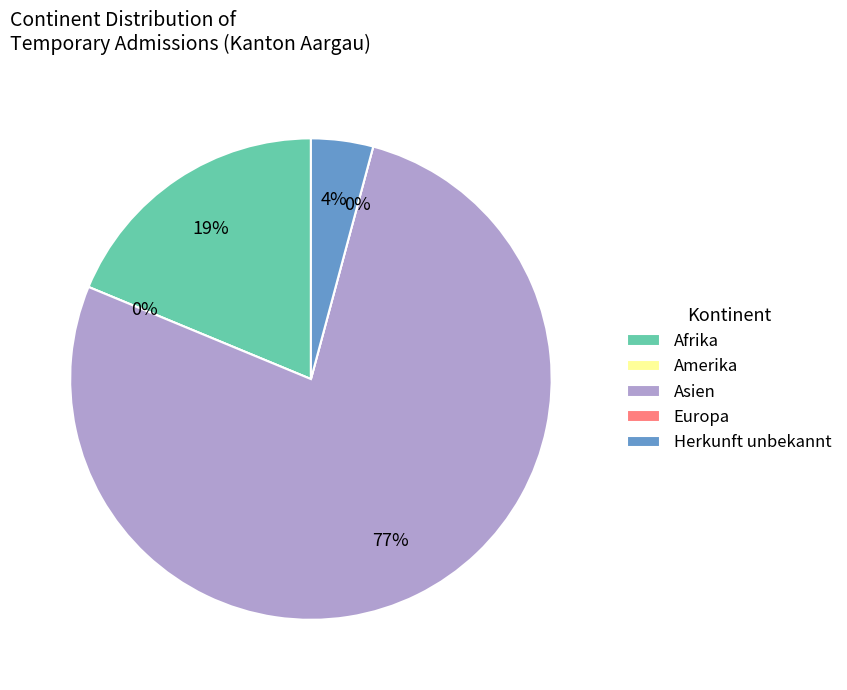

Which slice is the smallest?

Amerika